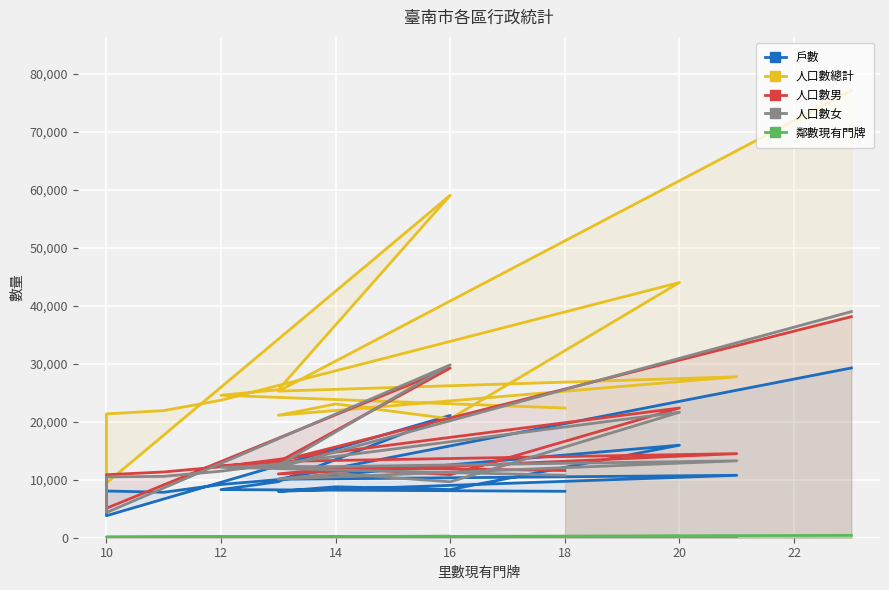

What is the highest value of the 人口數總計 series?

77072